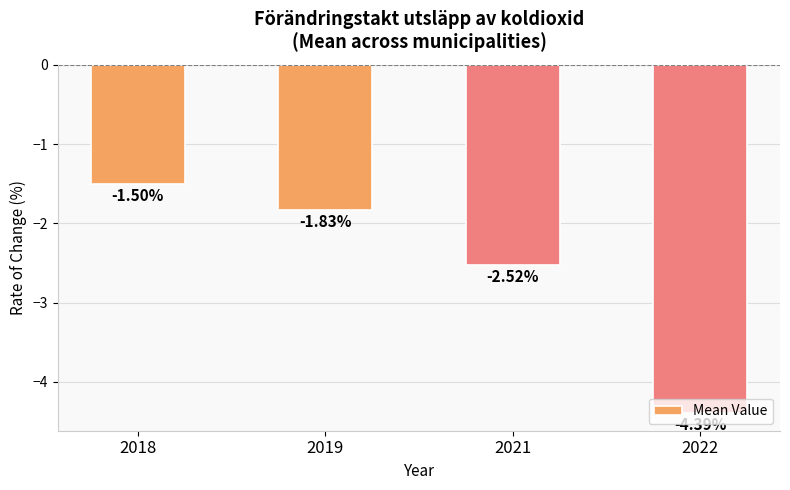

What is the value of the 1st bar from the left?

-1.5